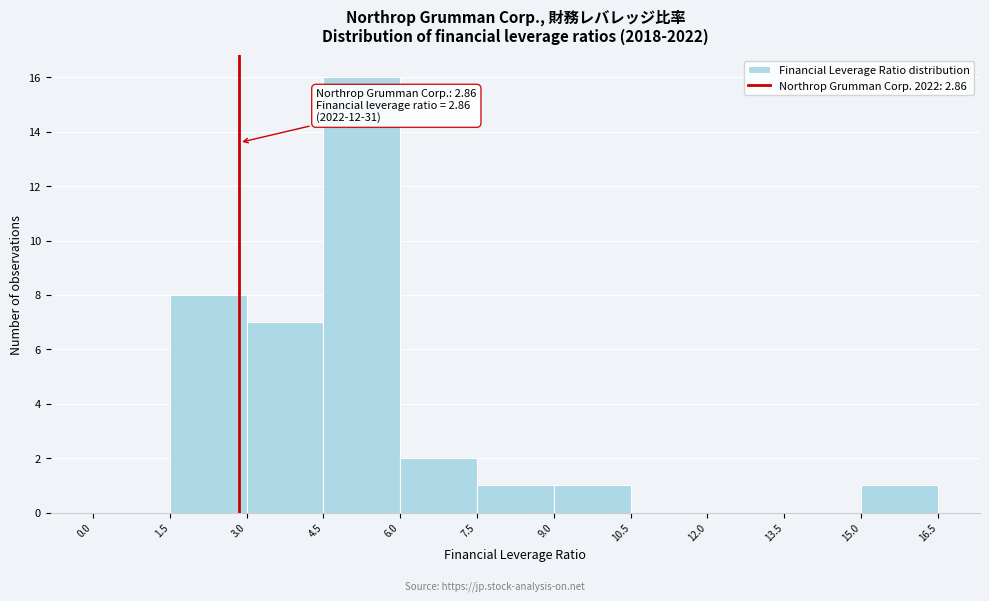

Over which range of the x-axis is the bar tallest?

4.5 to 6.0